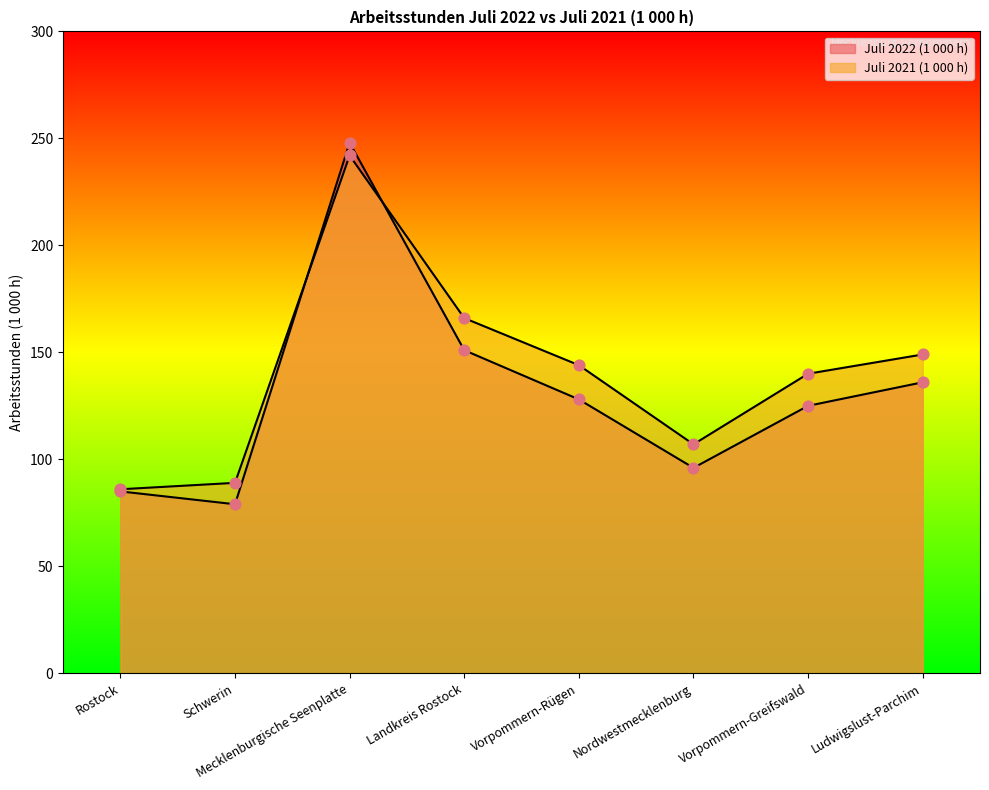

Which series has the widest spread of Y values?

Juli 2022 (1 000 h)